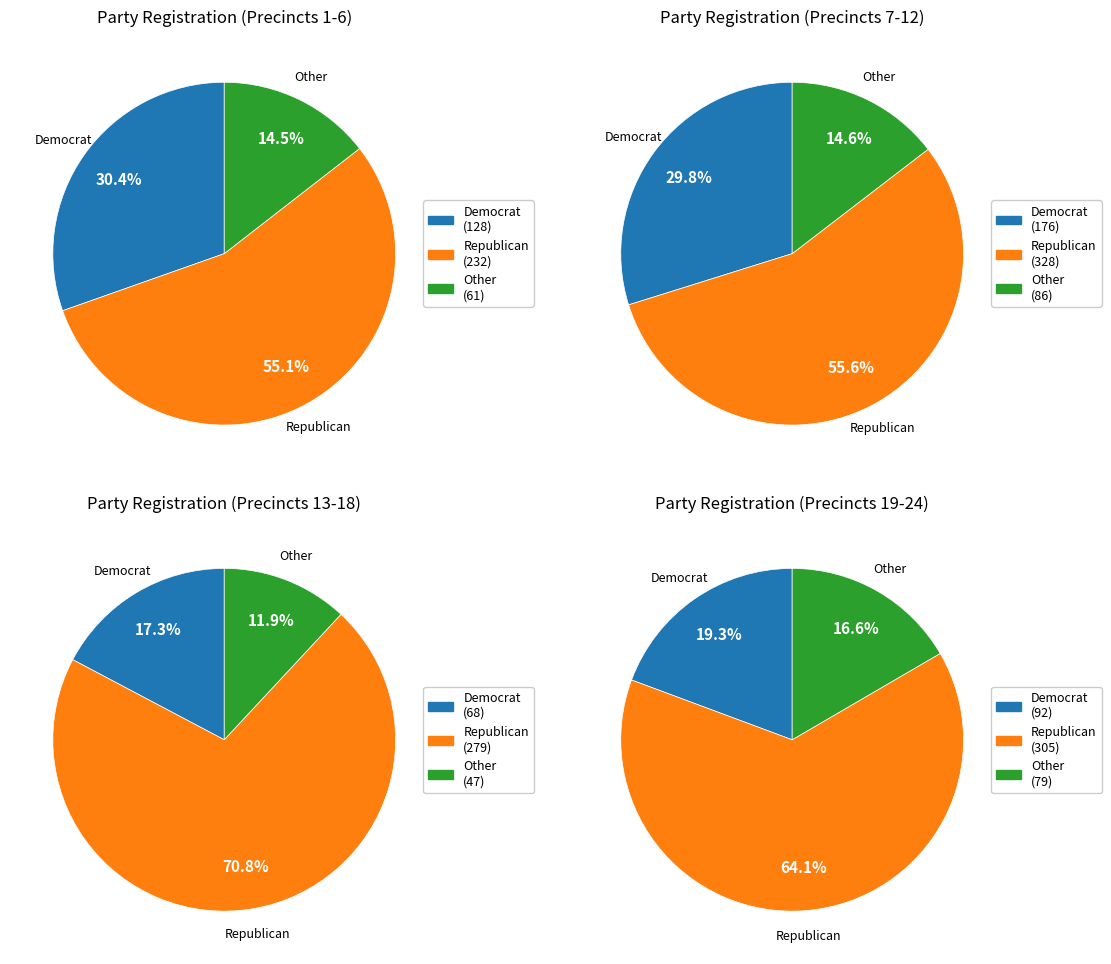

The 6 slice represents 6% of the pie. True or false?

False